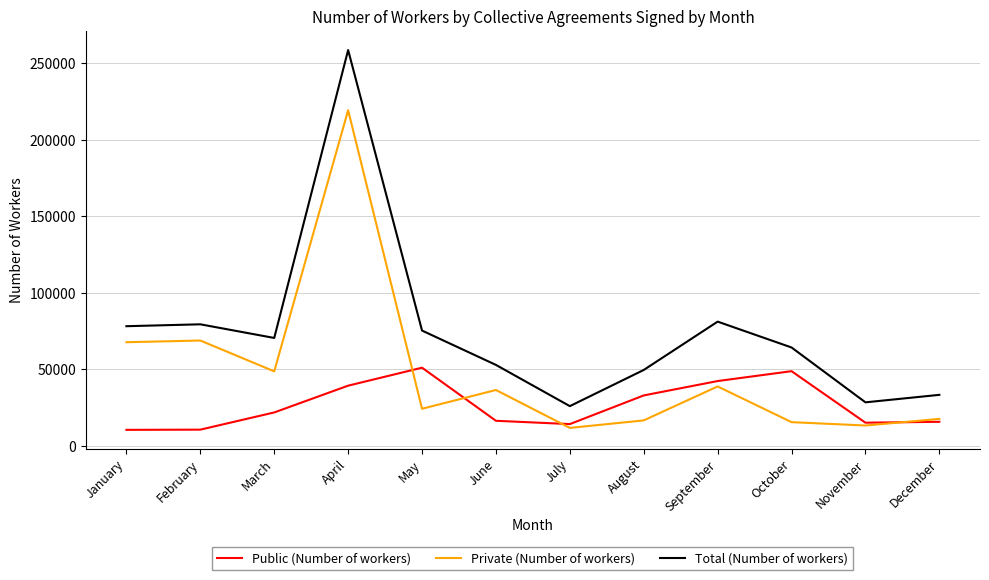

The Total (Number of workers) series shows 75373 at May. True or false?

True